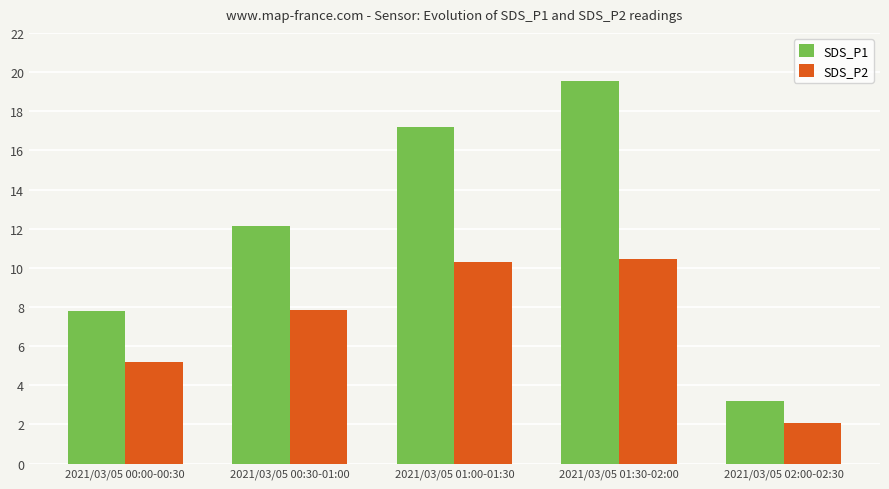

Read the SDS_P2 value at 2021/03/05 01:00-01:30.

10.3